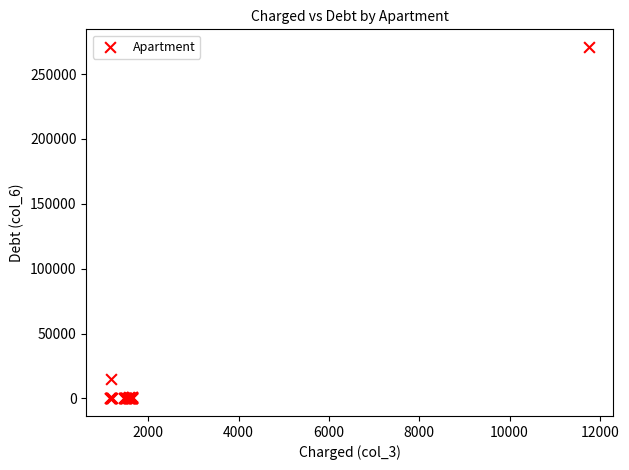

What Y value in the scatter plot is closest to 135441?

14744.6